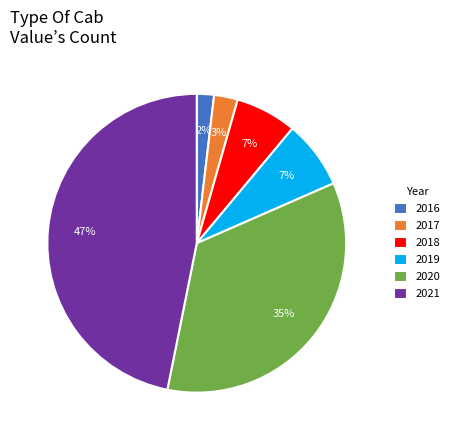

What percentage is the 2018 slice, to the nearest percent?

7%